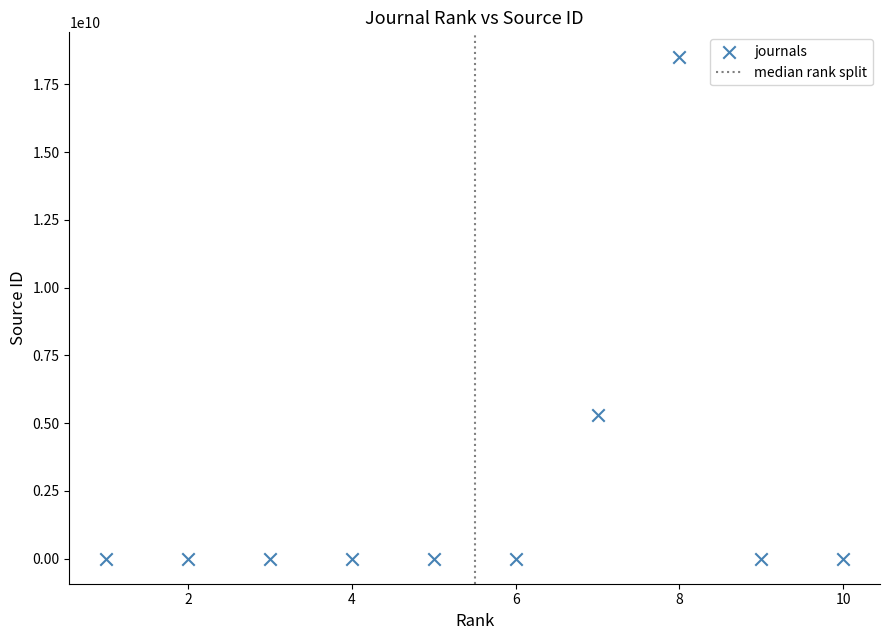

What is the range of X values (max minus min)?

9